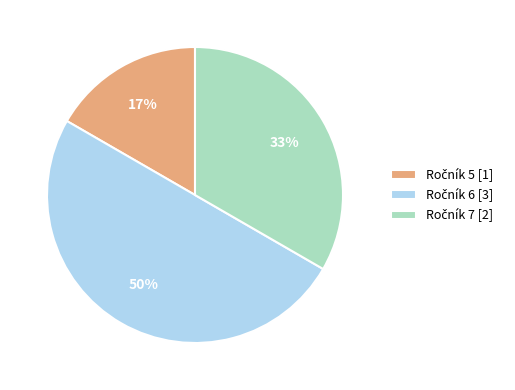

To the nearest percent, what is the difference between the largest and smallest slice percentages?

33%